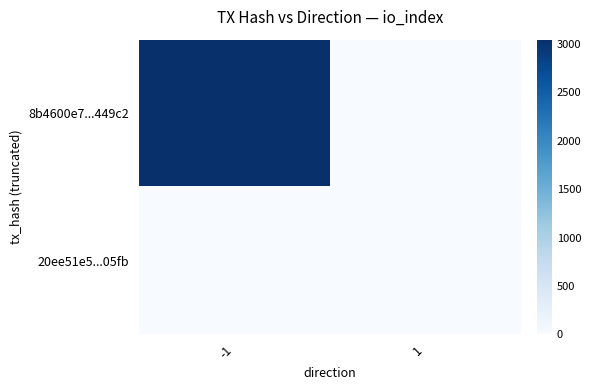

Reading right to left, extract all data points from this chart.

8b4600e7...449c2: 1=0	-1=3042
20ee51e5...05fb: 1=0	-1=0